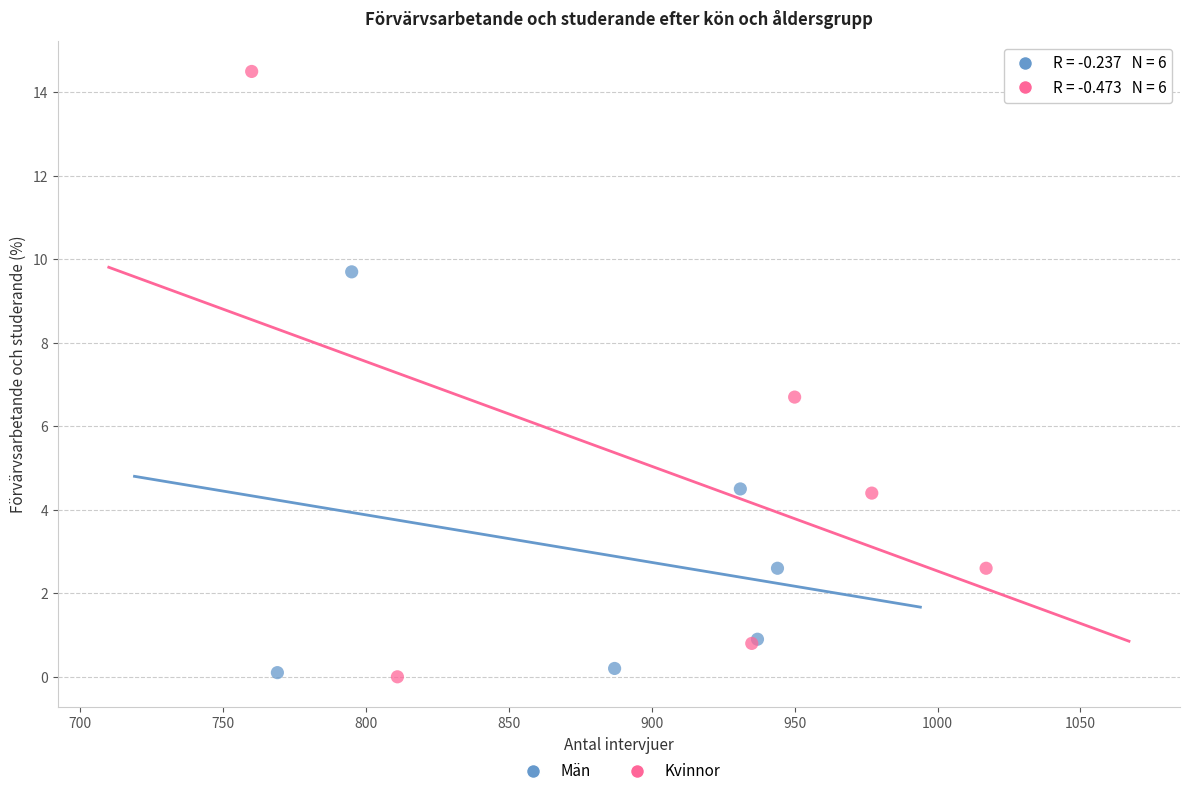

Which series has the largest Y range (max minus min)?

Kvinnor